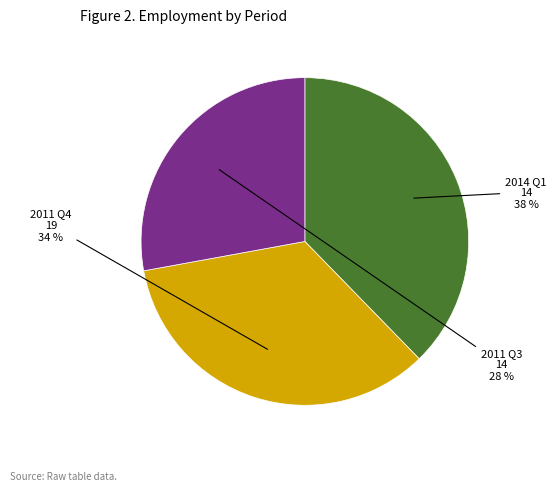

Is there a majority slice in this chart?

No